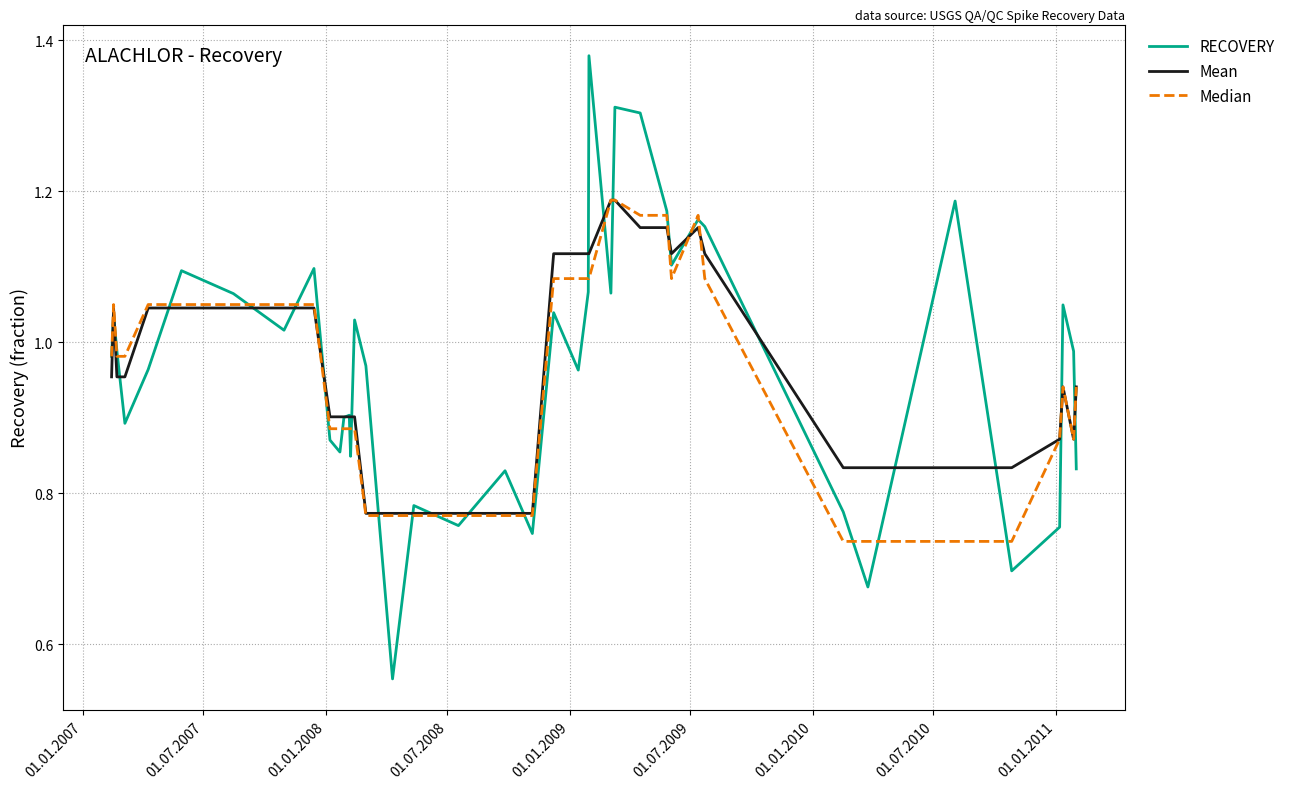

What is the sum of all Median values?

38.1